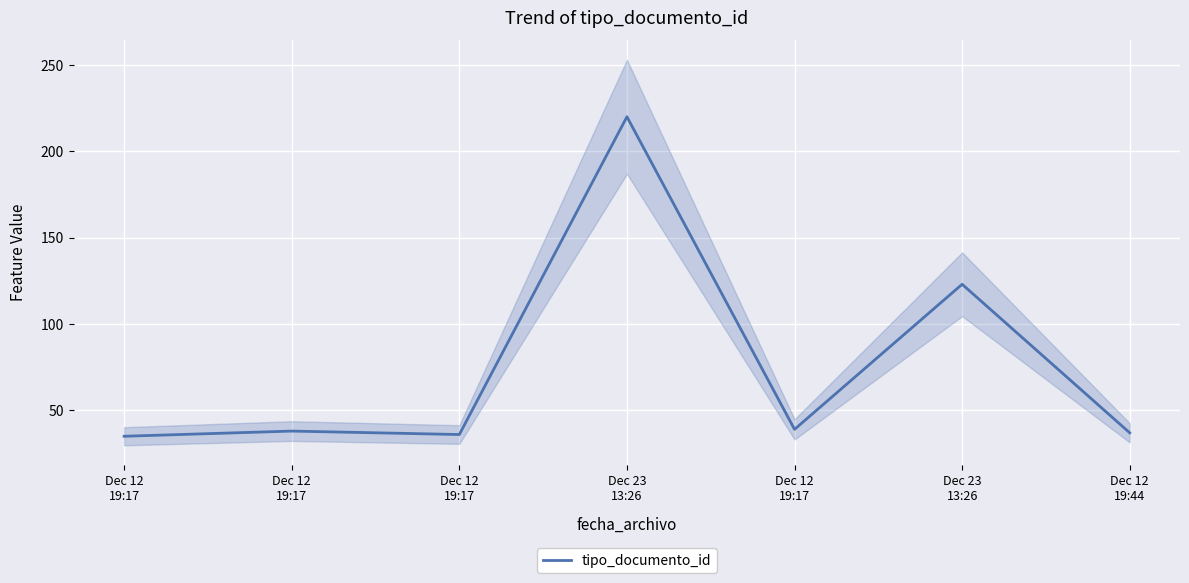

Rank the categories by value from highest to lowest.

Dec 23
13:26, Dec 23
13:26, Dec 12
19:17, Dec 12
19:17, Dec 12
19:44, Dec 12
19:17, Dec 12
19:17